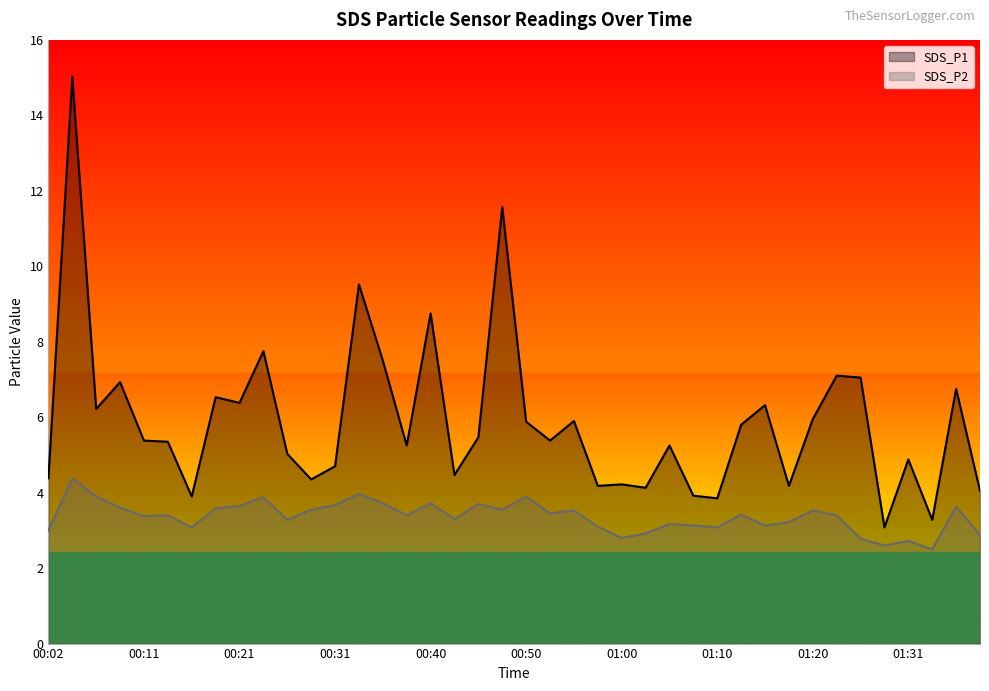

Count the number of categories in the chart.

40